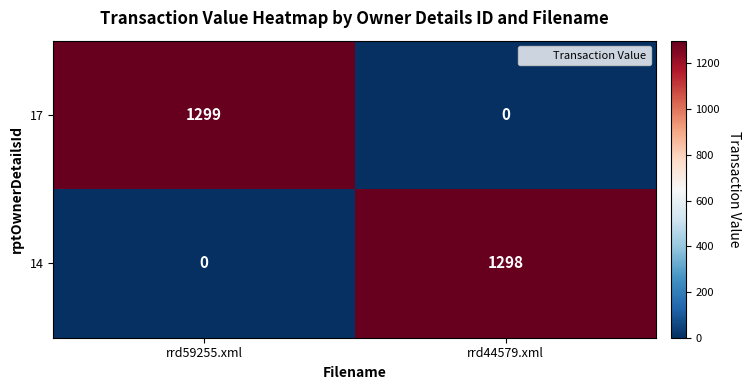

Reading left to right, transcribe all the data shown in this chart.

17: rrd59255.xml=1299	rrd44579.xml=0
14: rrd59255.xml=0	rrd44579.xml=1298